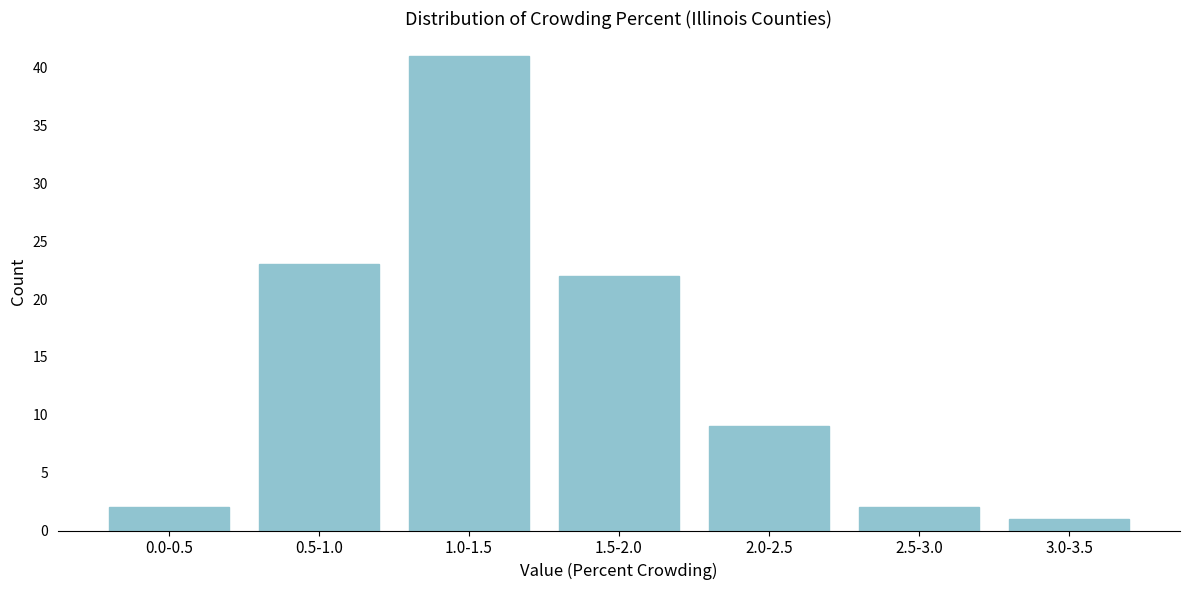

Reading left to right, what are all the values shown in this chart?

2	23	41	22	9	2	1